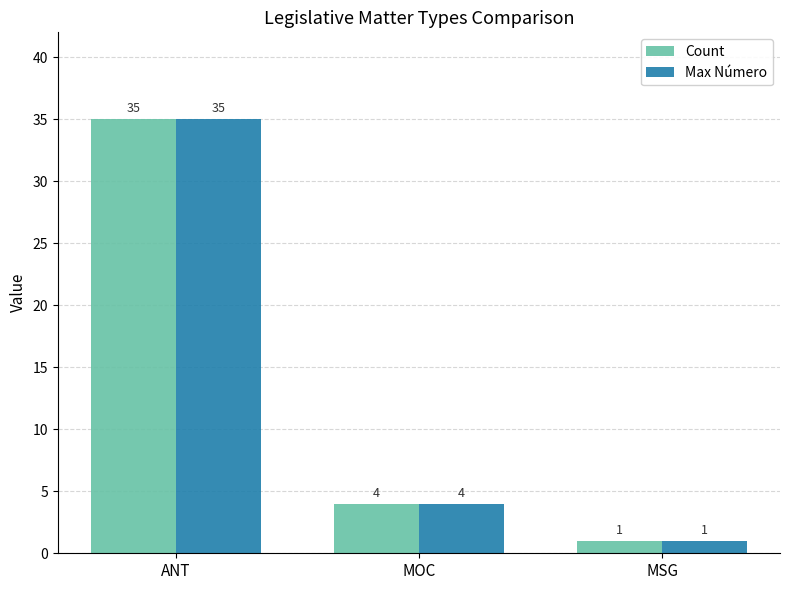

Reading right to left, list all the values displayed in this chart.

Count: MSG=1	MOC=4	ANT=35
Max Número: MSG=1	MOC=4	ANT=35